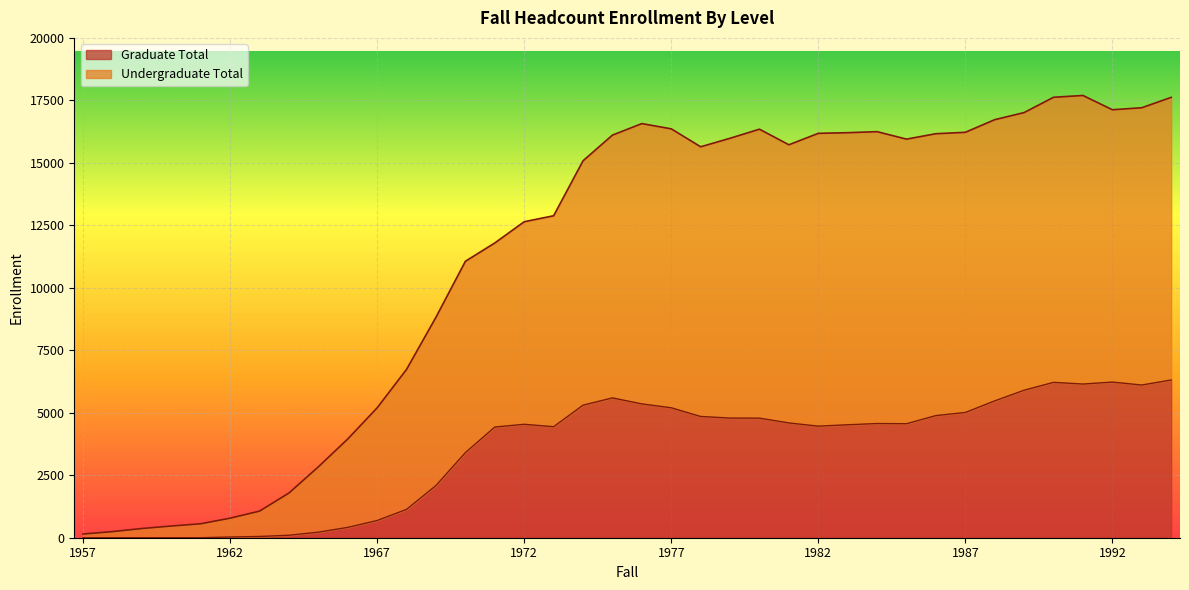

List the series in order of their overall mean, highest first.

Undergraduate Total, Graduate Total